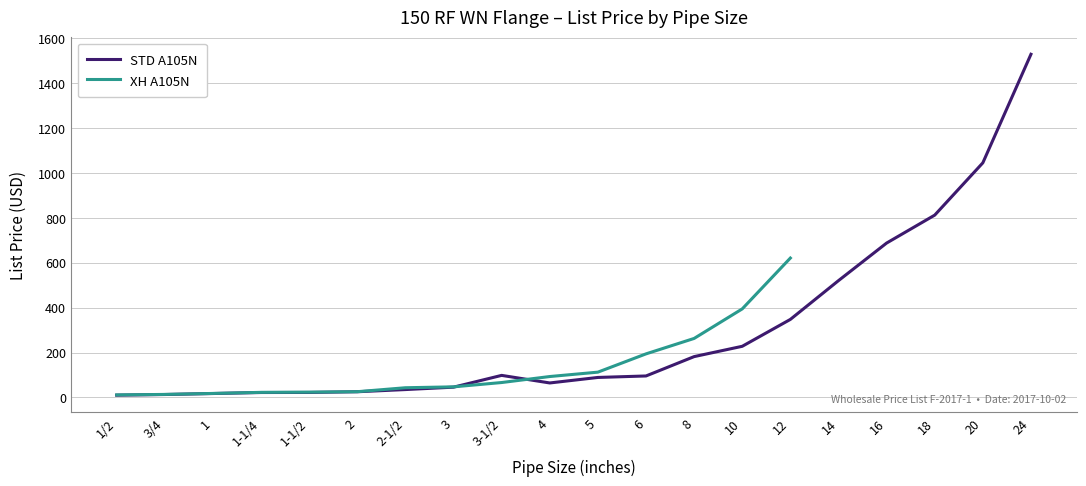

Is it true that the value at 20 is 1045.5?

True